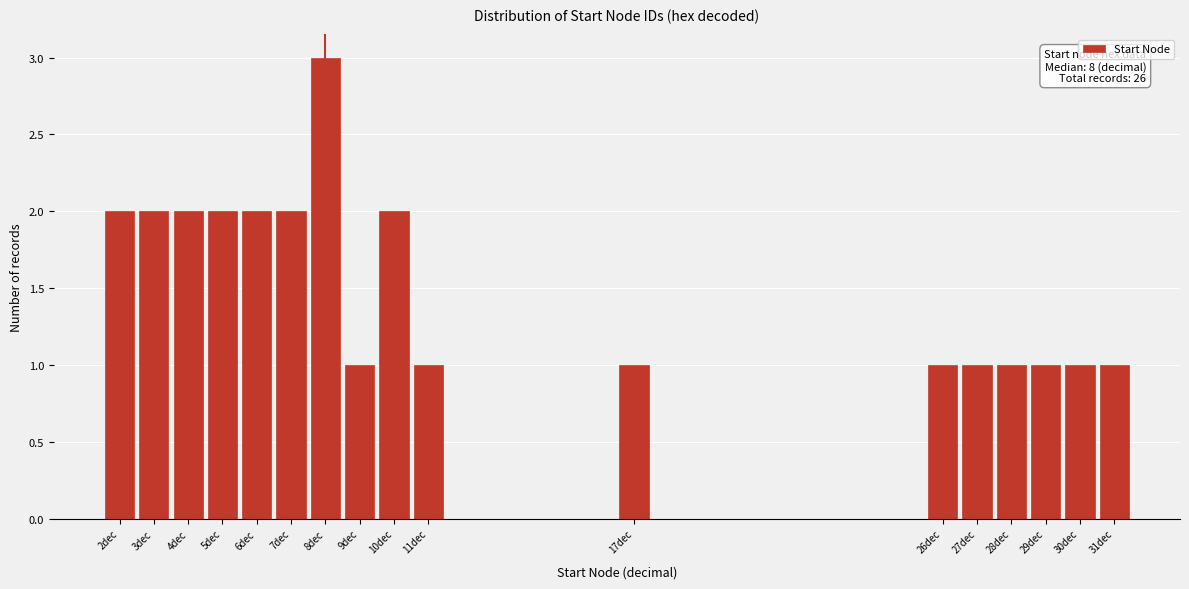

Reading left to right, what are all the values shown in this chart?

2dec=2	3dec=2	4dec=2	5dec=2	6dec=2	7dec=2	8dec=3	9dec=1	10dec=2	11dec=1	17dec=1	26dec=1	27dec=1	28dec=1	29dec=1	30dec=1	31dec=1